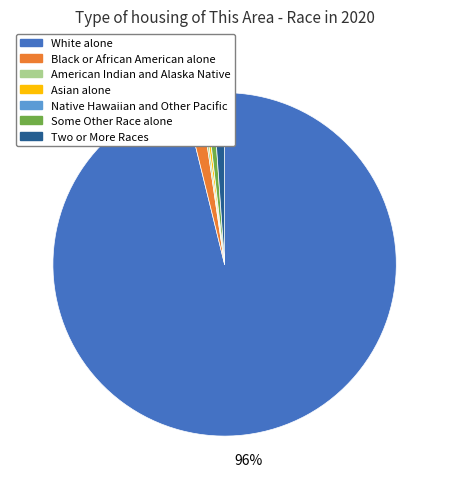

Is the sum of Black or African American alone and Asian alone greater than half?

No